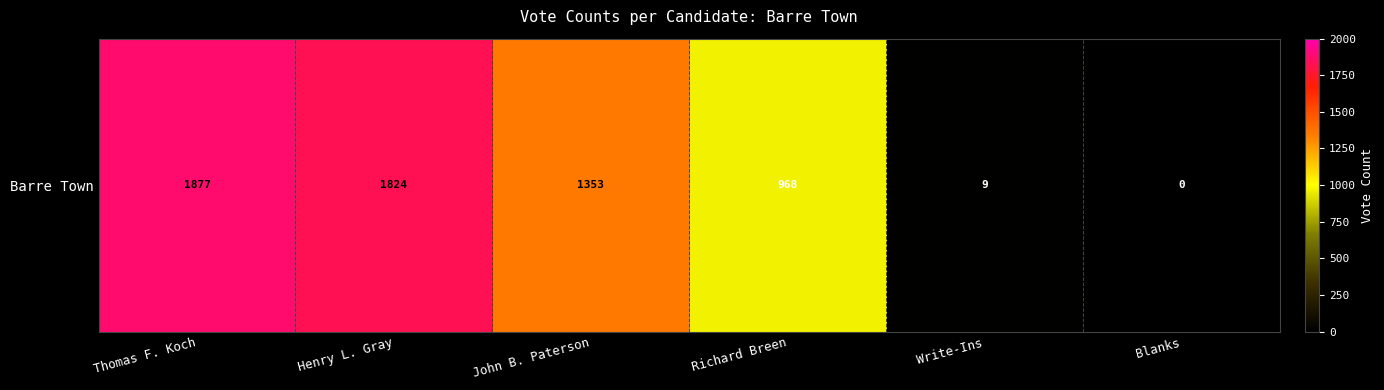

List the labels in order of value, smallest first.

Blanks, Write-Ins, Richard Breen, John B. Paterson, Henry L. Gray, Thomas F. Koch